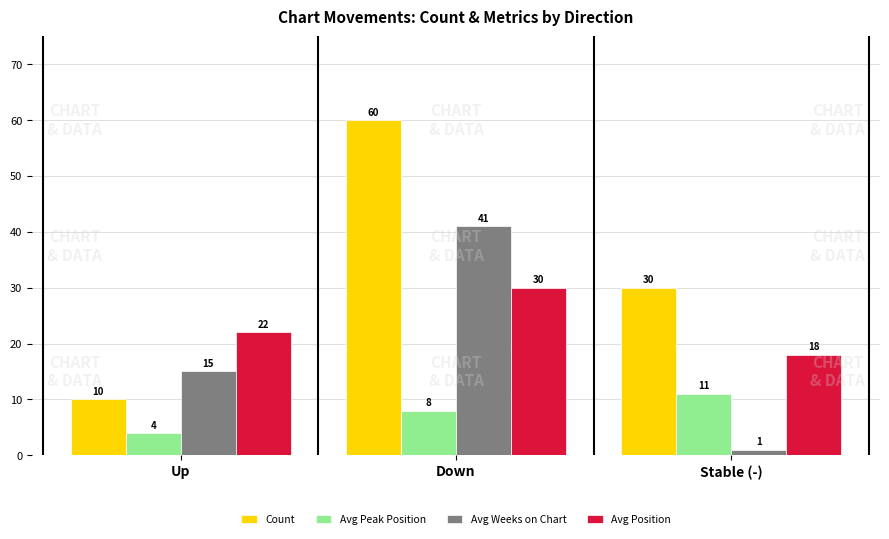

Is it true that Count equals 42 at Stable (-)?

False